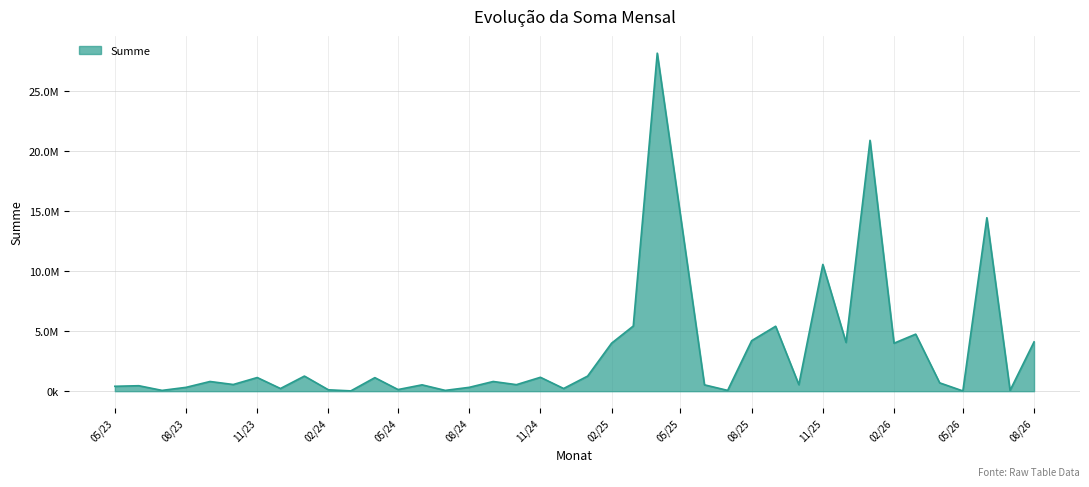

Is this an area chart (filled region under the line)?

Yes